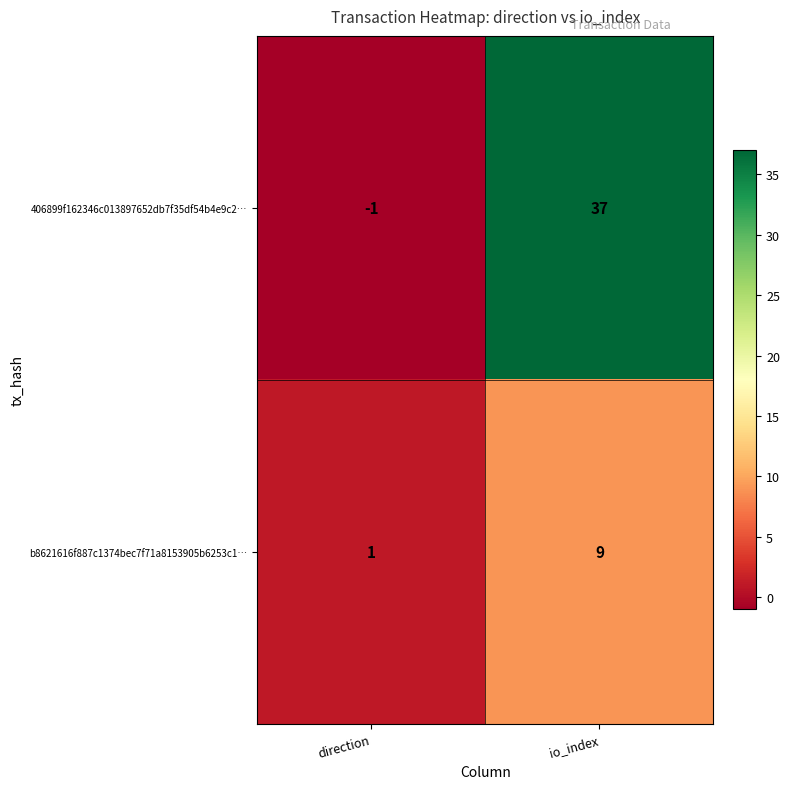

Reading right to left, what are all the values shown in this chart?

406899f162346c013897652db7f35df54b4e9c2…: io_index=37	direction=-1
b8621616f887c1374bec7f71a8153905b6253c1…: io_index=9	direction=1